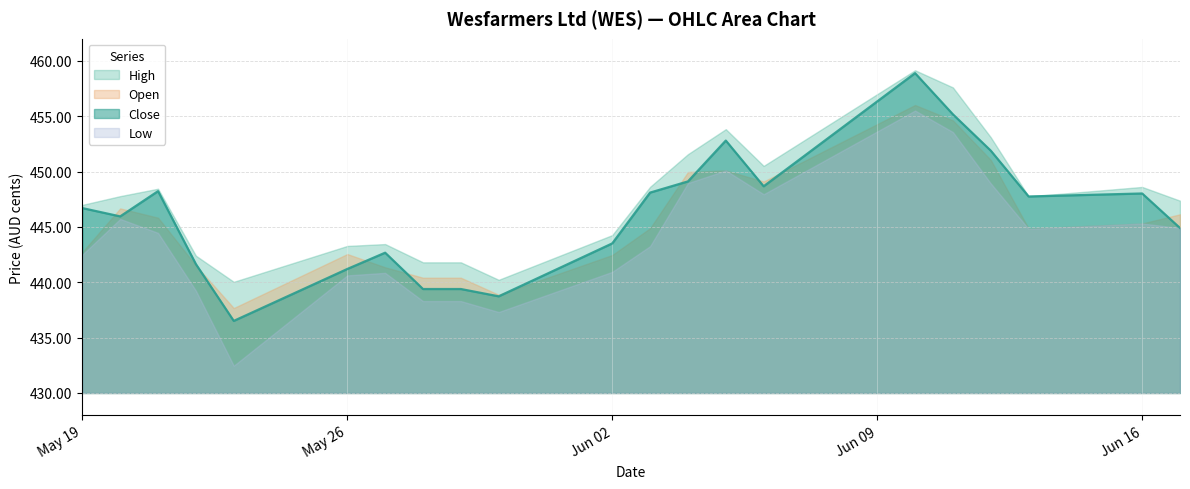

Does the chart display data point markers on the line(s)?

No